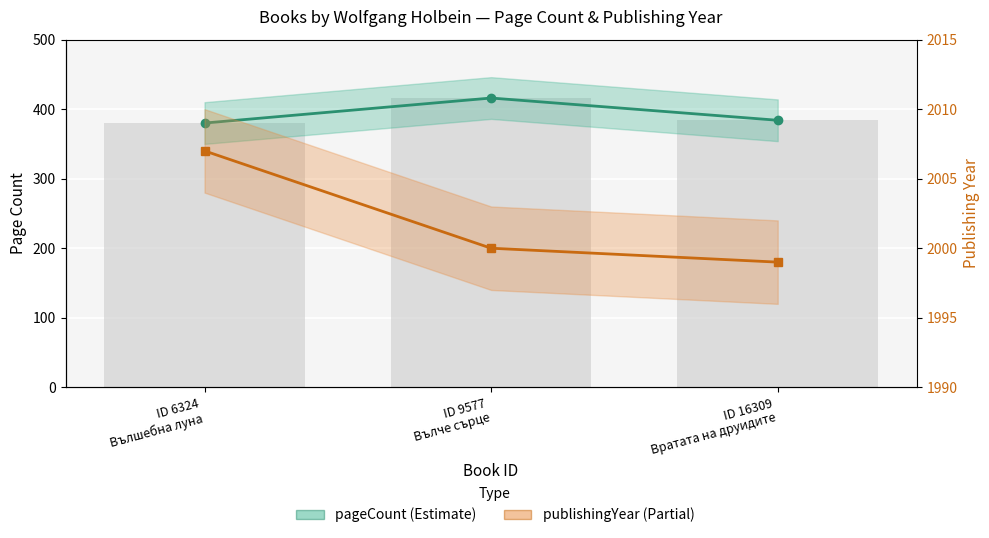

The value of pageCount at ID 6324
Вълшебна луна is 554. True or false?

False